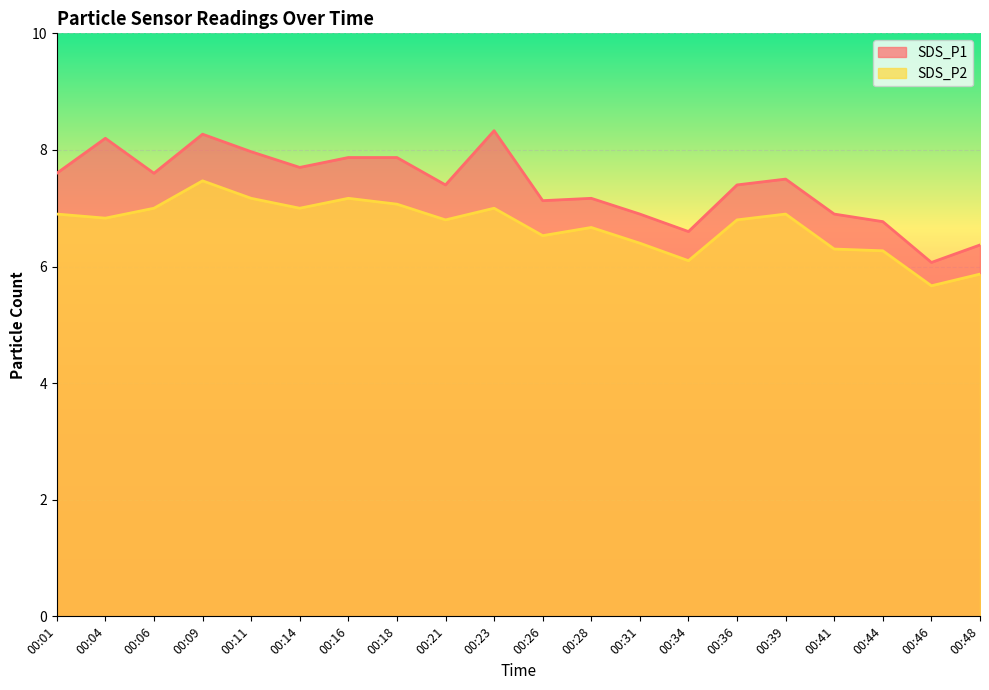

What is the average value of the SDS_P2 series?

6.7